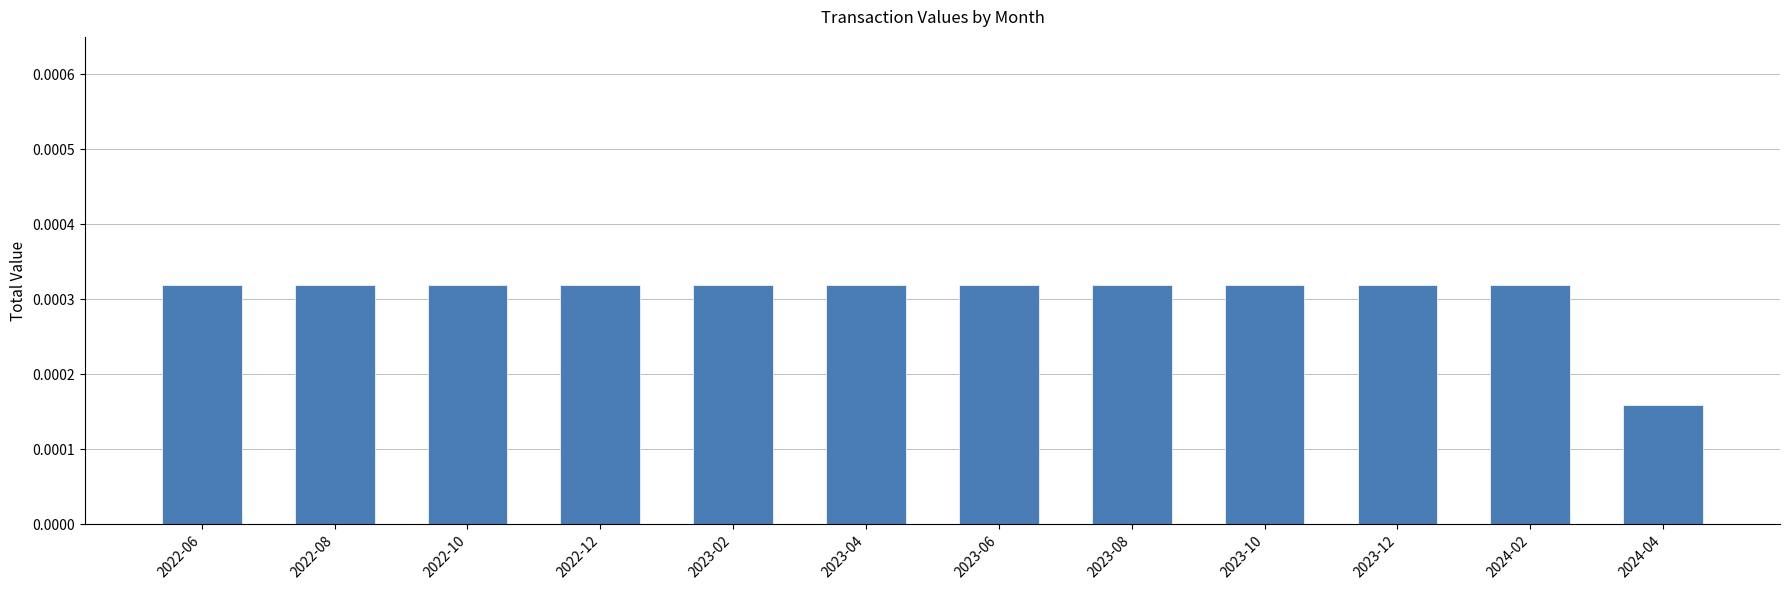

At which category does the chart reach its minimum across all series?

2024-04